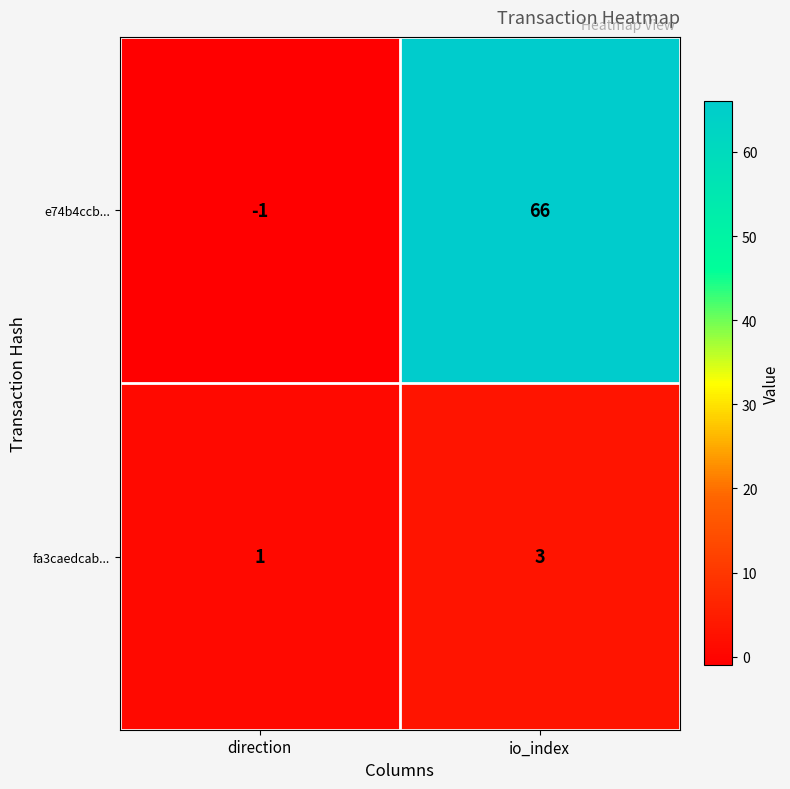

What is the greatest value displayed?

66